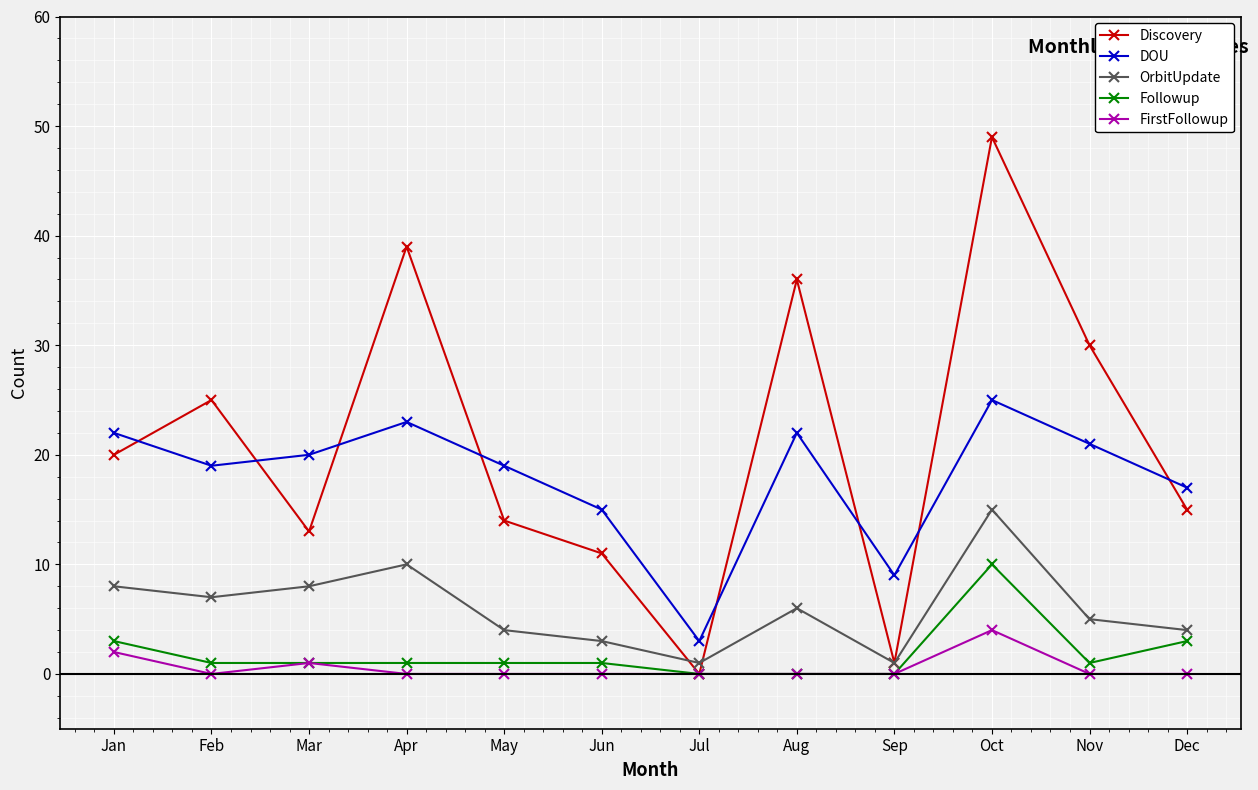

Which series has the largest total across all categories?

Discovery